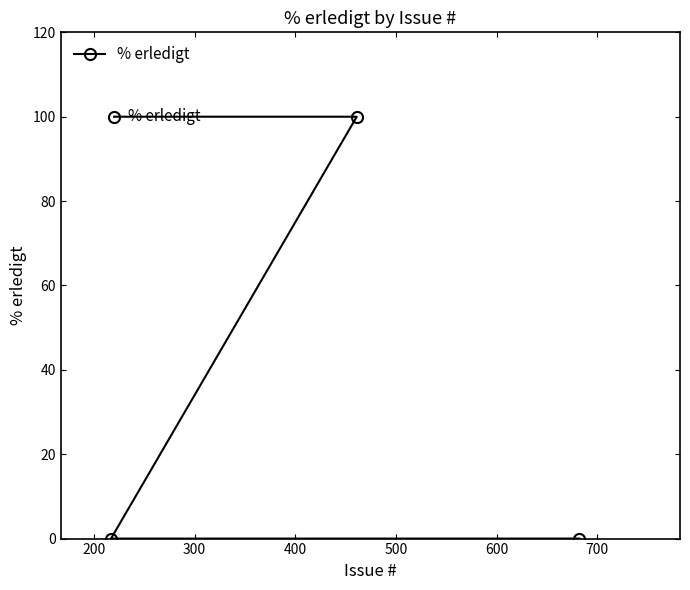

What is the difference between the maximum and minimum values?

100